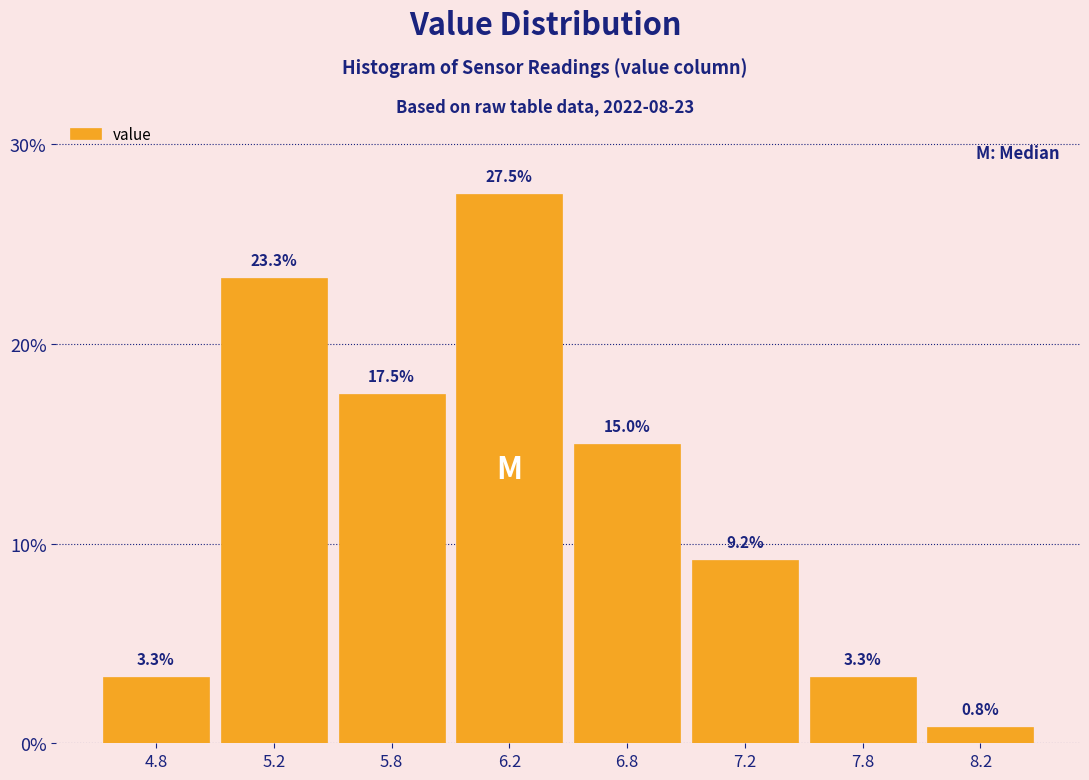

Reading right to left, what are all the values shown in this chart?

8.2=0.8	7.8=3.3	7.2=9.2	6.8=15.0	6.2=27.5	5.8=17.5	5.2=23.3	4.8=3.3